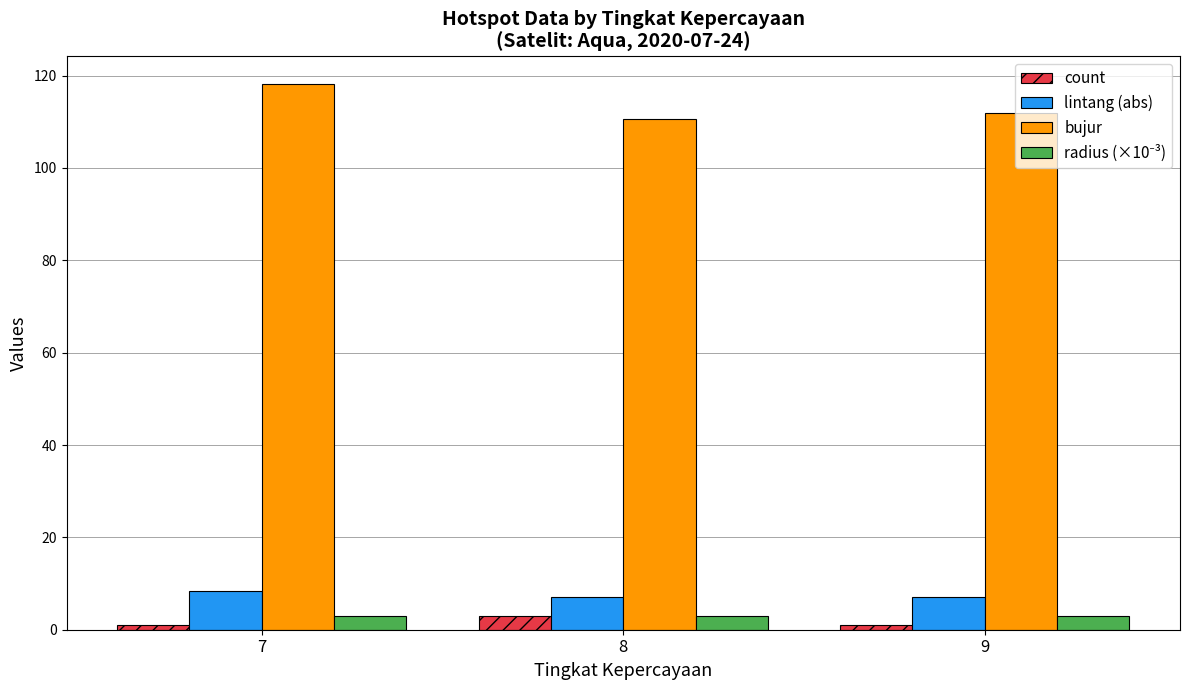

Is it true that bujur equals 118.2 at 7?

True